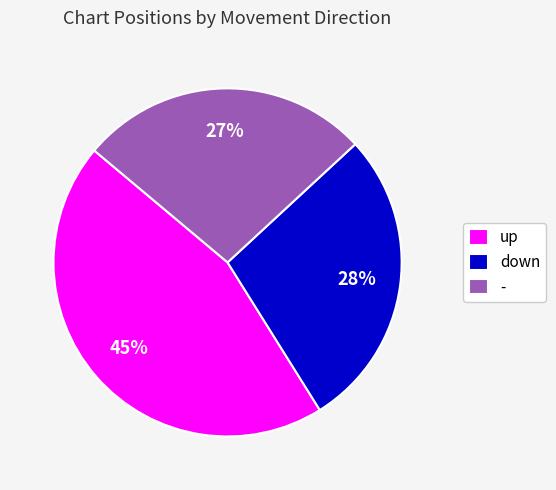

How many segments does this pie chart have?

3